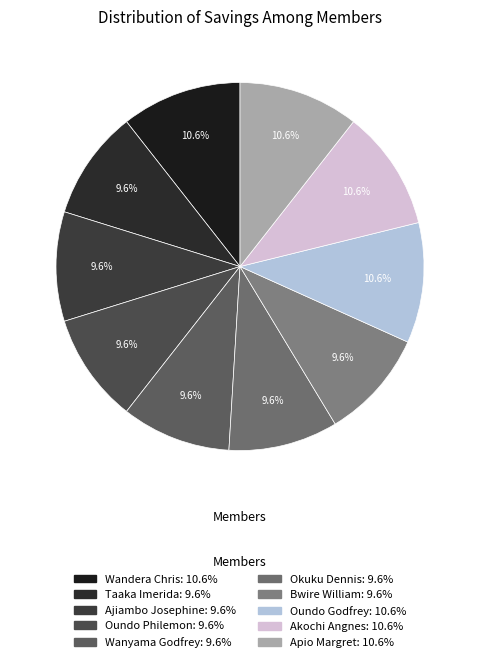

Combined, what portion of the pie is Apio Margret and Wanyama Godfrey?

20.2%